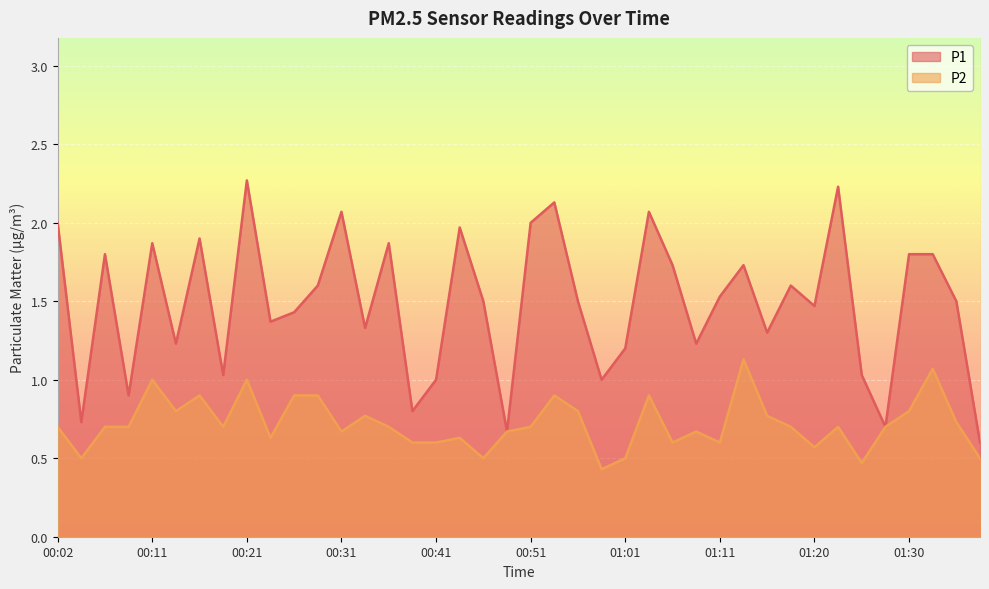

Reading left to right, extract all data points from this chart.

P1: 2.0	0.7	1.8	0.9	1.9	1.2	1.9	1.0	2.3	1.4	1.4	1.6	2.1	1.3	1.9	0.8	1.0	2.0	1.5	0.7	2.0	2.1	1.5	1.0	1.2	2.1	1.7	1.2	1.5	1.7	1.3	1.6	1.5	2.2	1.0	0.7	1.8	1.8	1.5	0.6
P2: 0.7	0.5	0.7	0.7	1.0	0.8	0.9	0.7	1.0	0.6	0.9	0.9	0.7	0.8	0.7	0.6	0.6	0.6	0.5	0.7	0.7	0.9	0.8	0.4	0.5	0.9	0.6	0.7	0.6	1.1	0.8	0.7	0.6	0.7	0.5	0.7	0.8	1.1	0.7	0.5